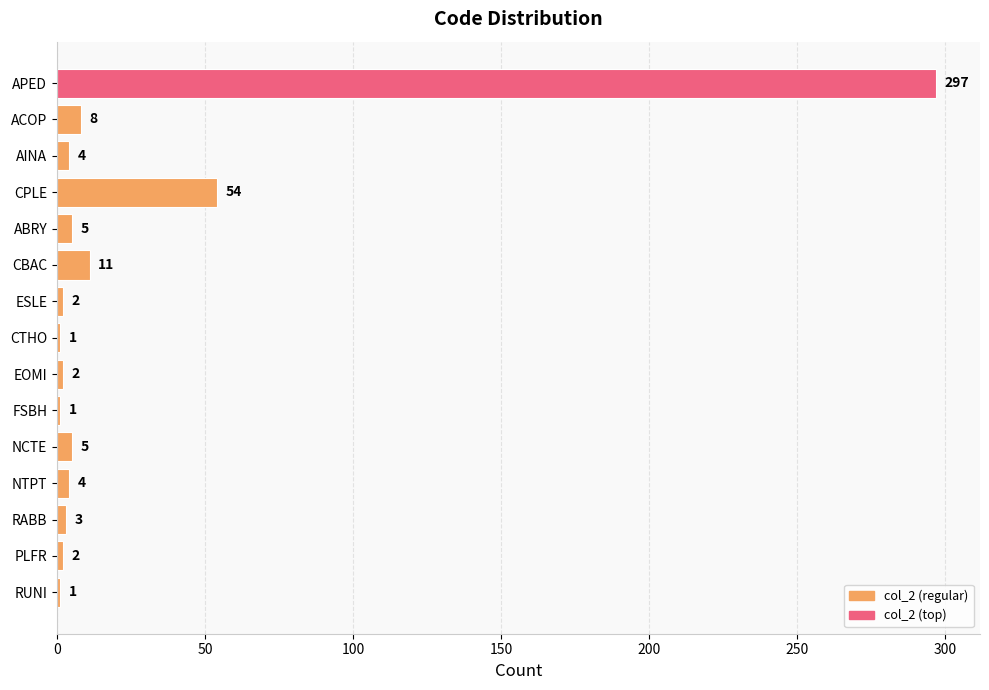

What is the label of the 10th bar from the bottom?

CBAC